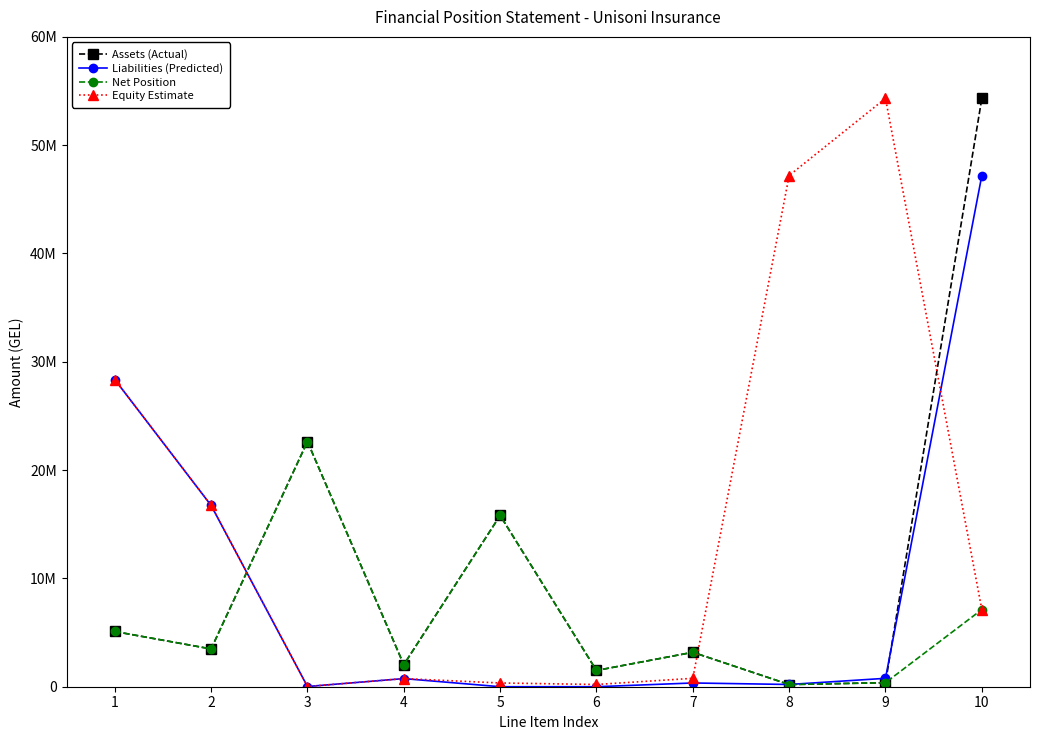

Between 1 and 5, which series saw the biggest shift?

Liabilities (Predicted)